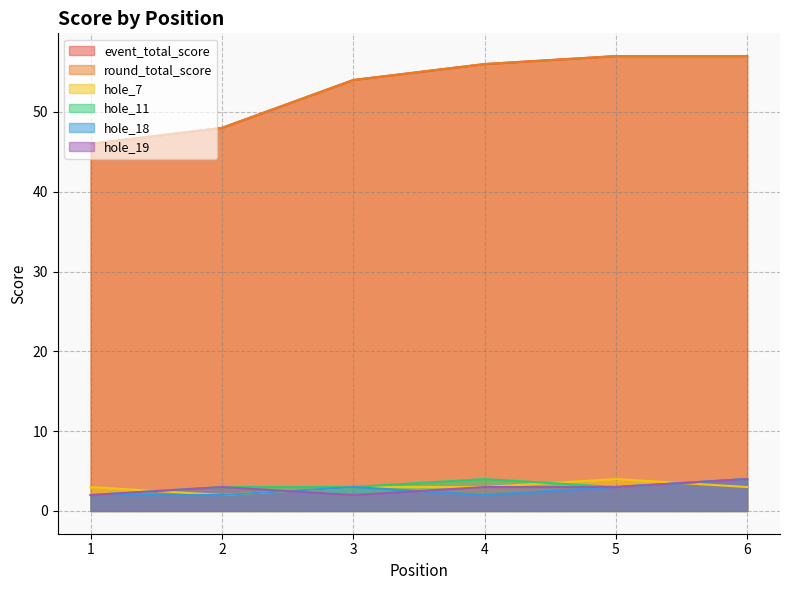

What is the value of the hole_7 point at the 3rd from the left?

3